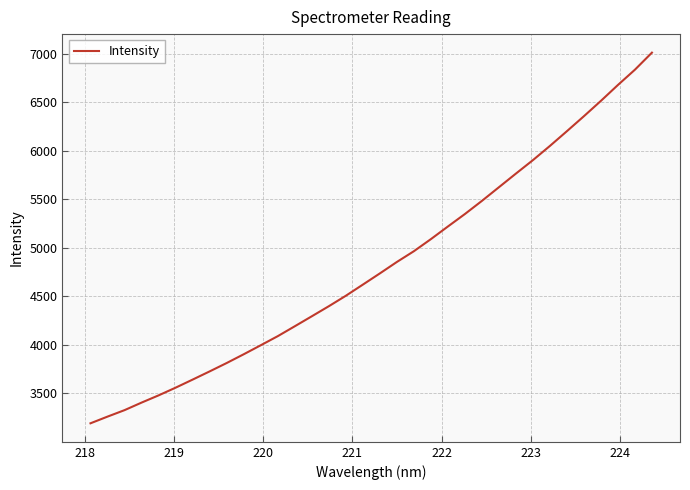

What is the maximum value shown in the chart?

7009.5